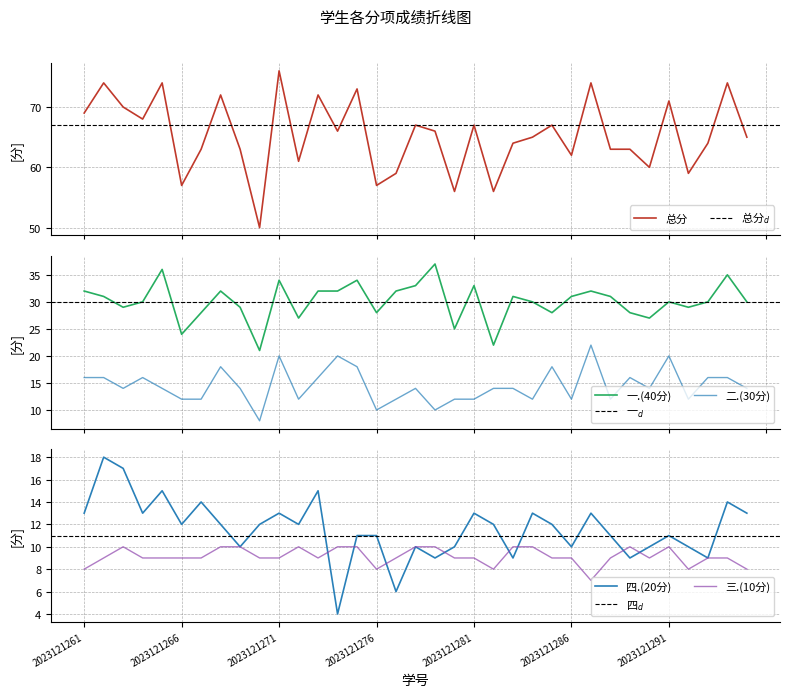

Does the chart have visible grid lines?

Yes